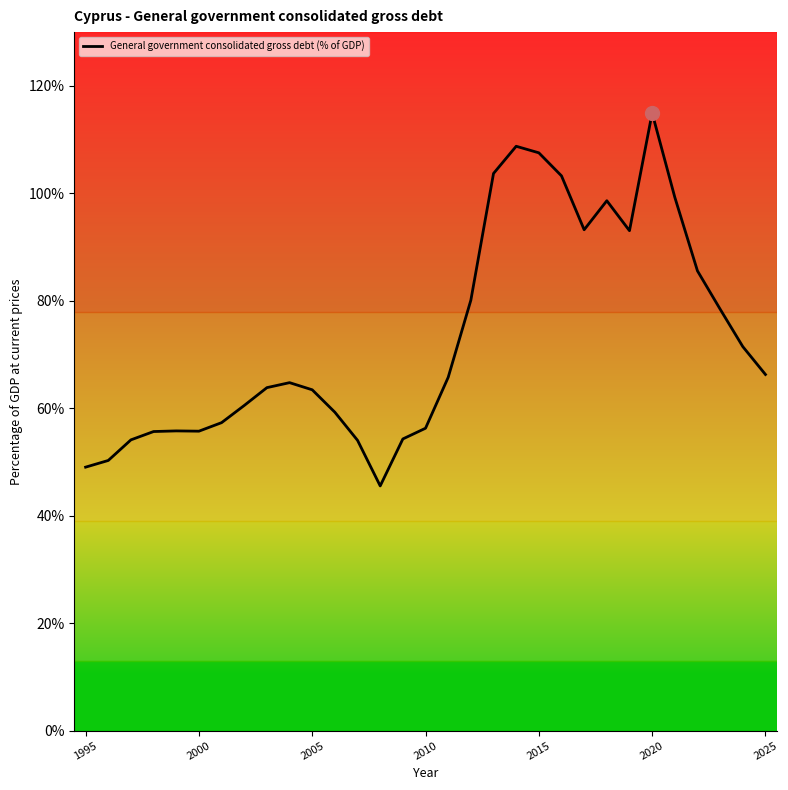

What is the difference between the maximum and minimum values?

69.4